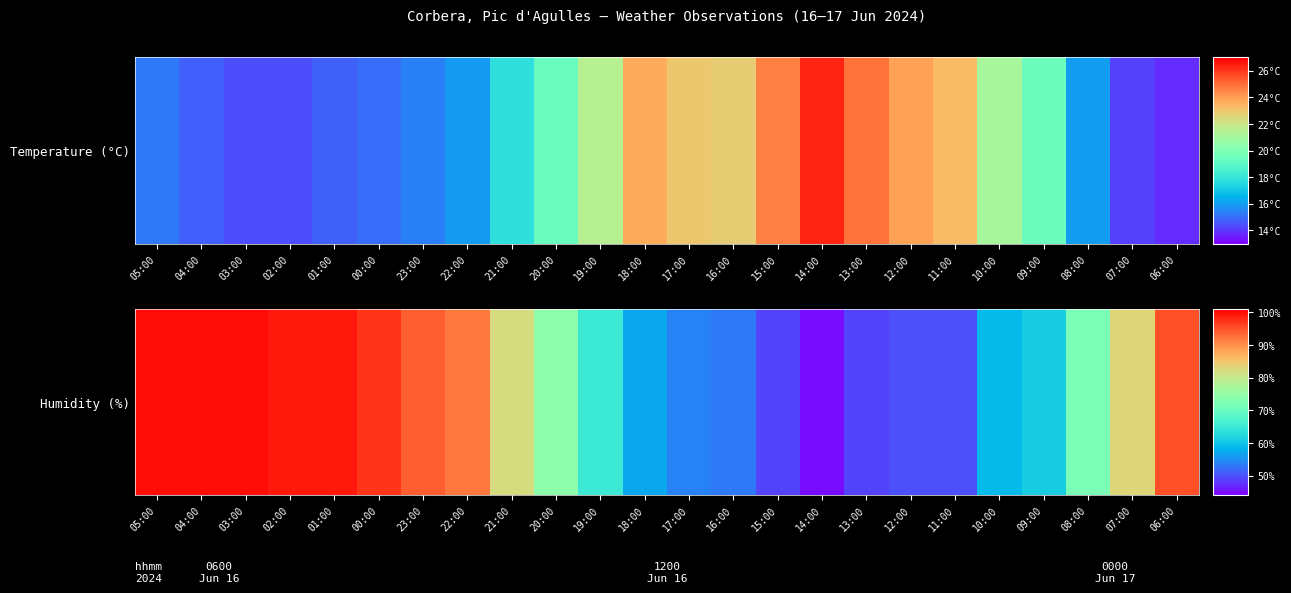

Between 12:00 and 15:00, which is larger?

12:00